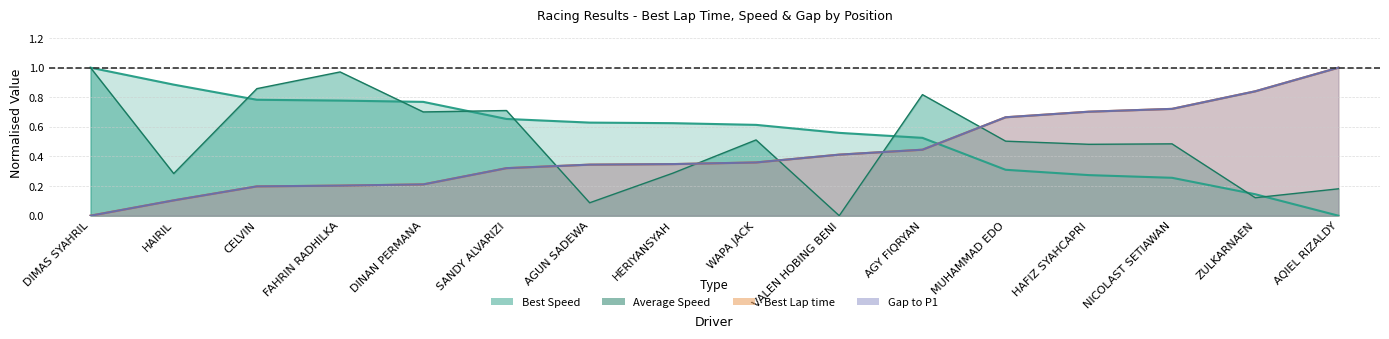

Which label corresponds to the smallest value in the chart?

DIMAS SYAHRIL